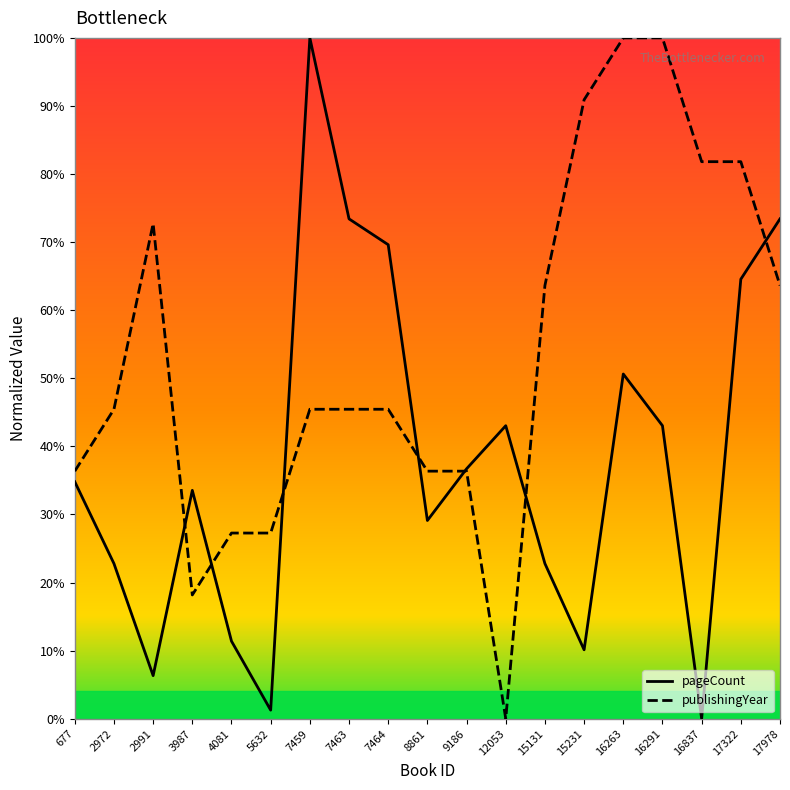

At which label does publishingYear first exceed 45?

2972